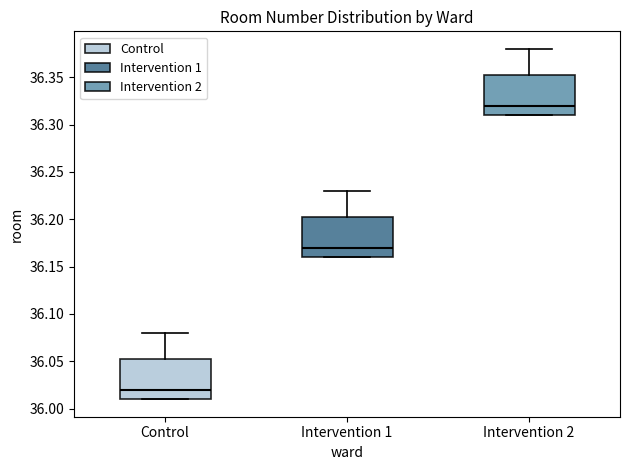

Reading left to right, read every box against the y-axis: the position of its median line, the range the box covers, and the ends of its whiskers. The values are not printed on the chart, so give them approximately, as read against the axis.

Control: median 36.020, box 36.010 to 36.055, whiskers 36.010 to 36.080
Intervention 1: median 36.170, box 36.160 to 36.205, whiskers 36.160 to 36.230
Intervention 2: median 36.320, box 36.310 to 36.355, whiskers 36.310 to 36.380